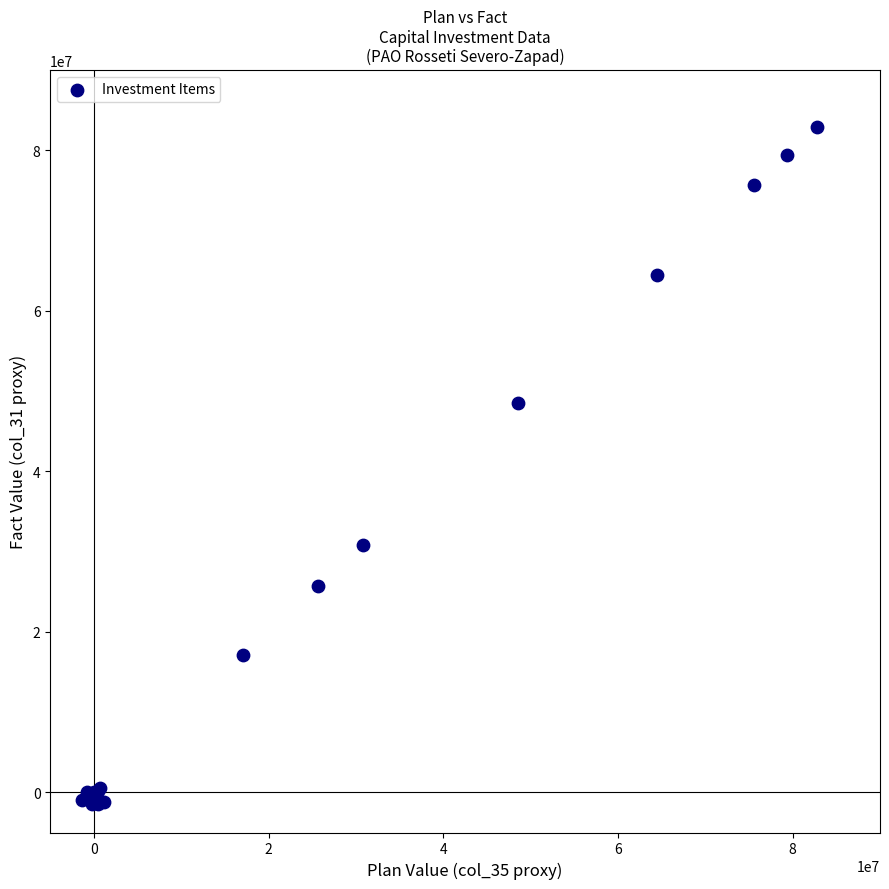

What Y value in the scatter plot is closest to 40707057?

48551726.0